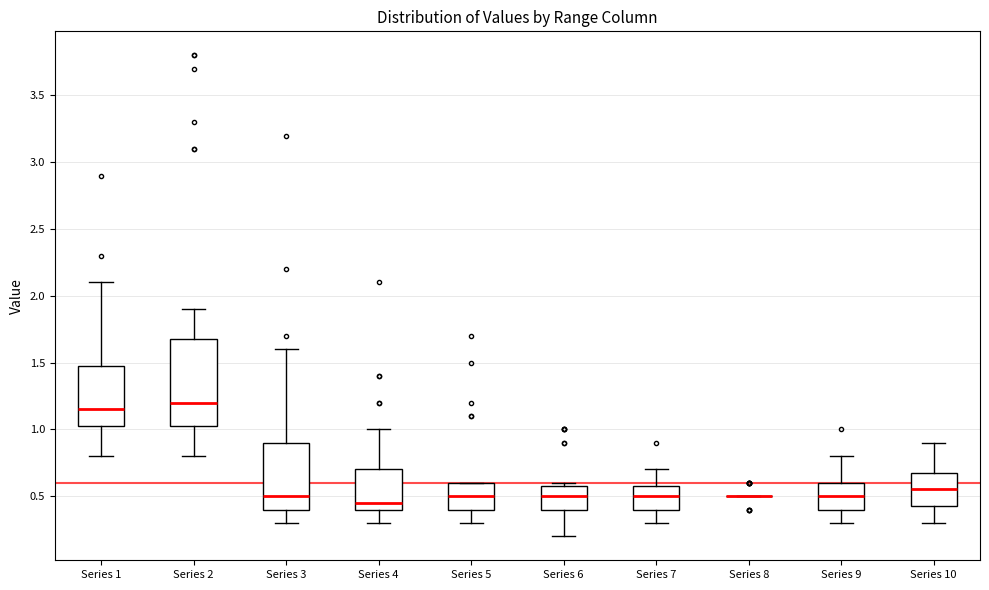

Comparing the boxes themselves (not the whiskers), which one is the tallest?

Series 2